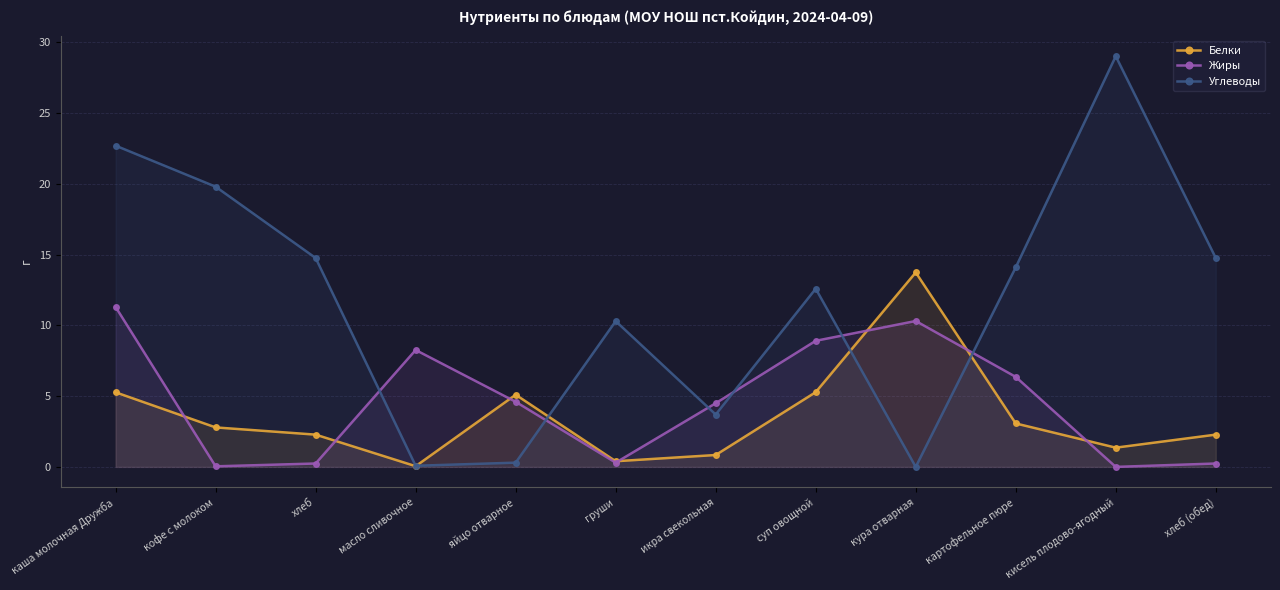

The Углеводы series shows 9.4 at картофельное пюре. True or false?

False